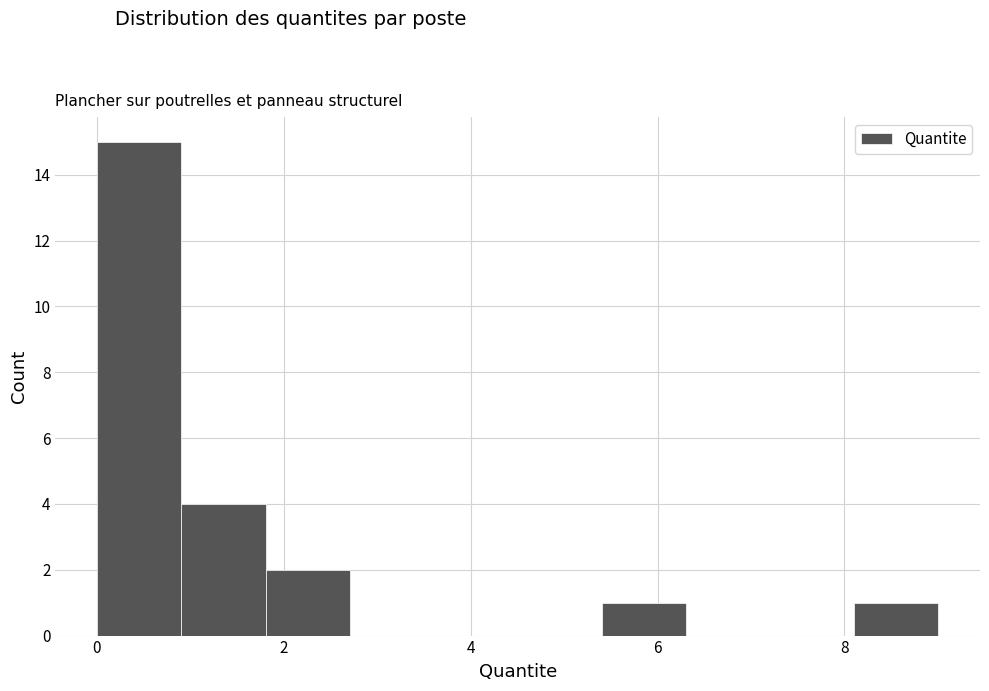

How tall is the bar that spans 1.0 to 1.8 on the x-axis? Neither the bar edges nor the heights are printed on the chart, so give them approximately, as read against the axes.

4